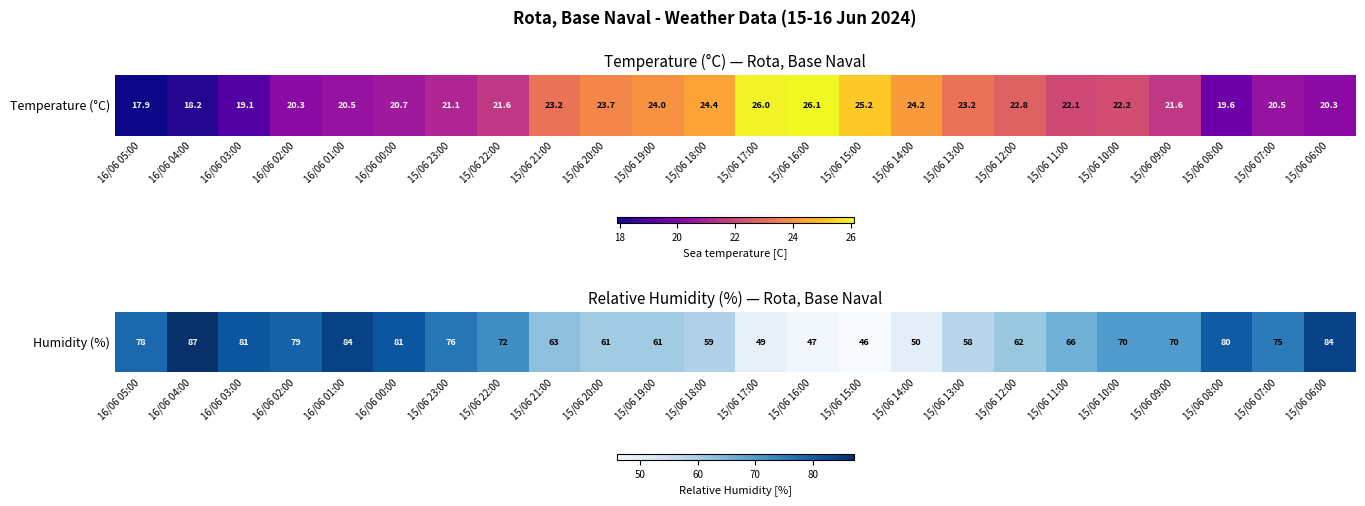

What is the minimum value shown in the chart?

46